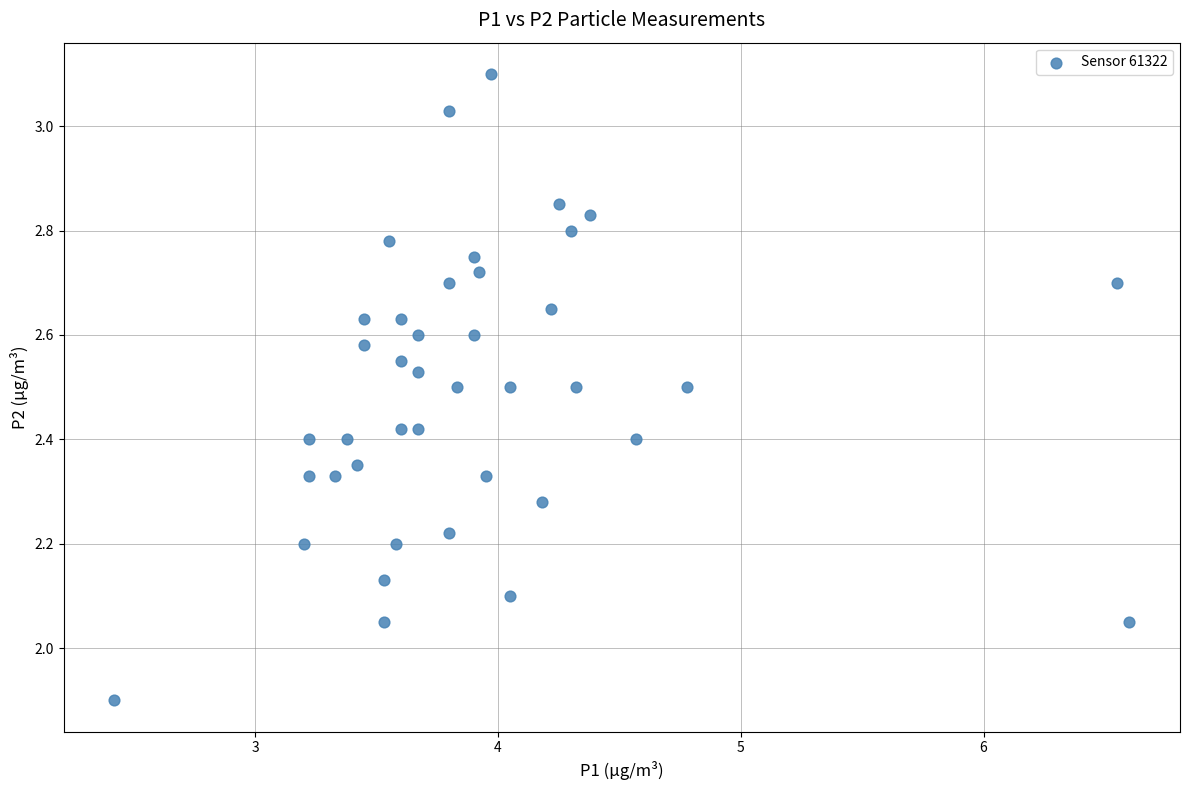

What is the range of X values (max minus min)?

4.2